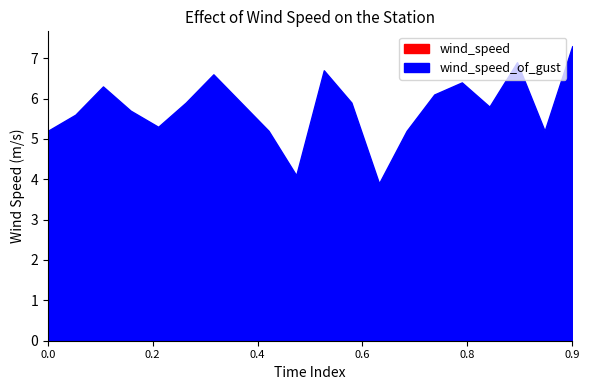

Rank the series by their average value, from lowest to highest.

wind_speed, wind_speed_of_gust